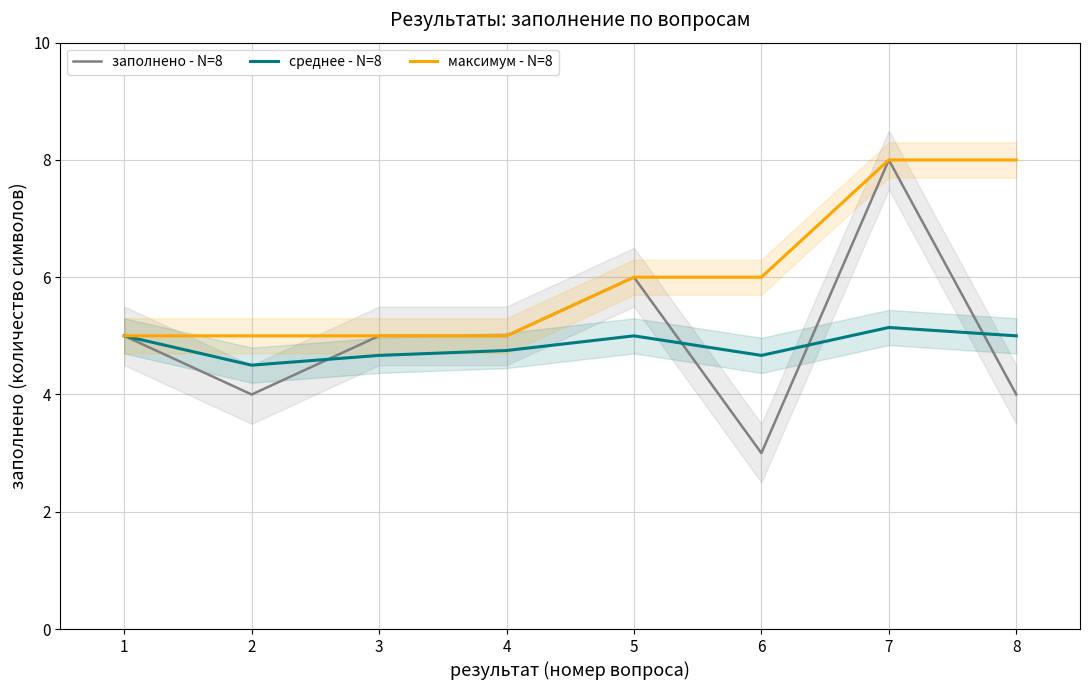

True or false: максимум - N=8 and заполнено - N=8 cross at least once.

False